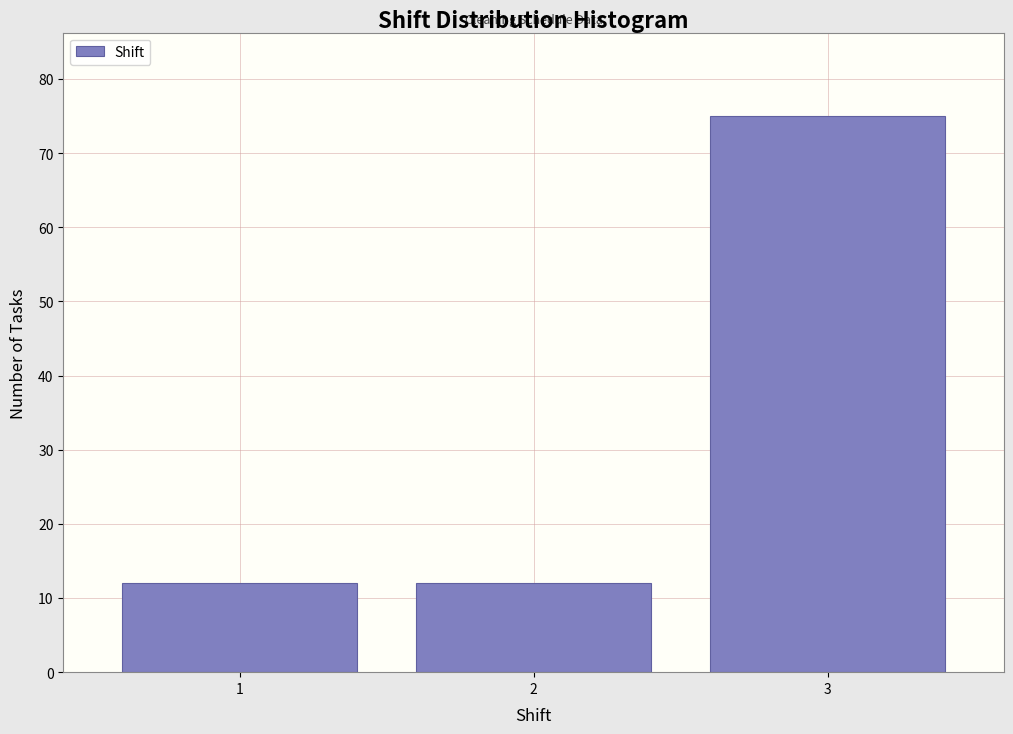

Which range on the x-axis has the tallest bar?

2.5 to 3.5